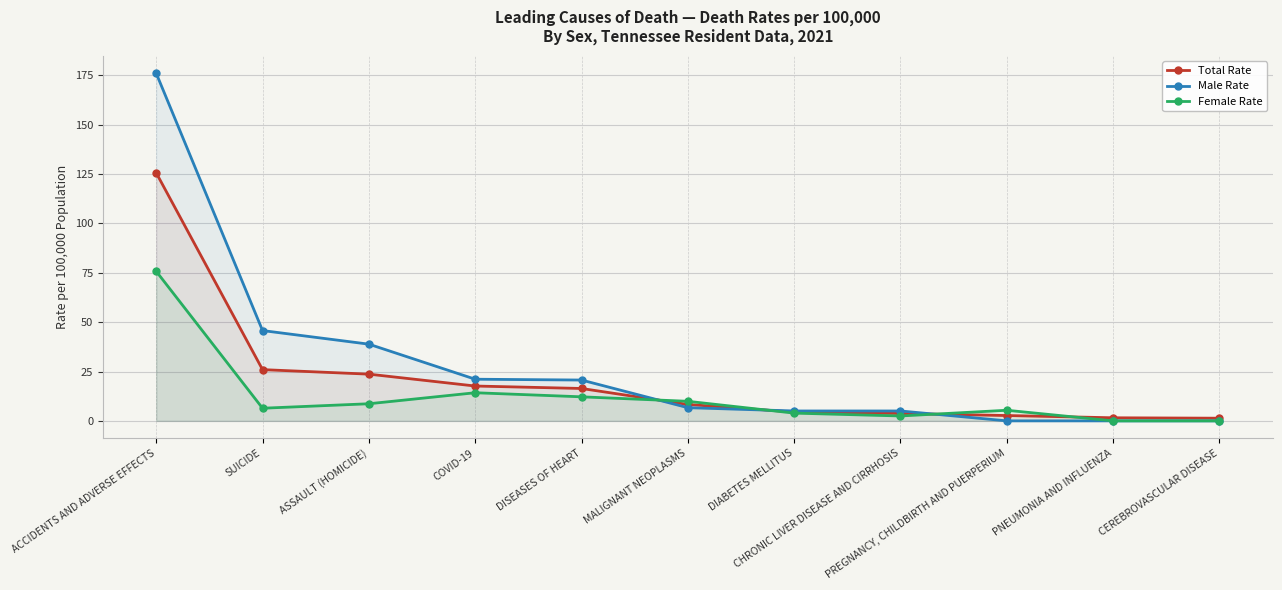

How many lines are shown in the chart?

3